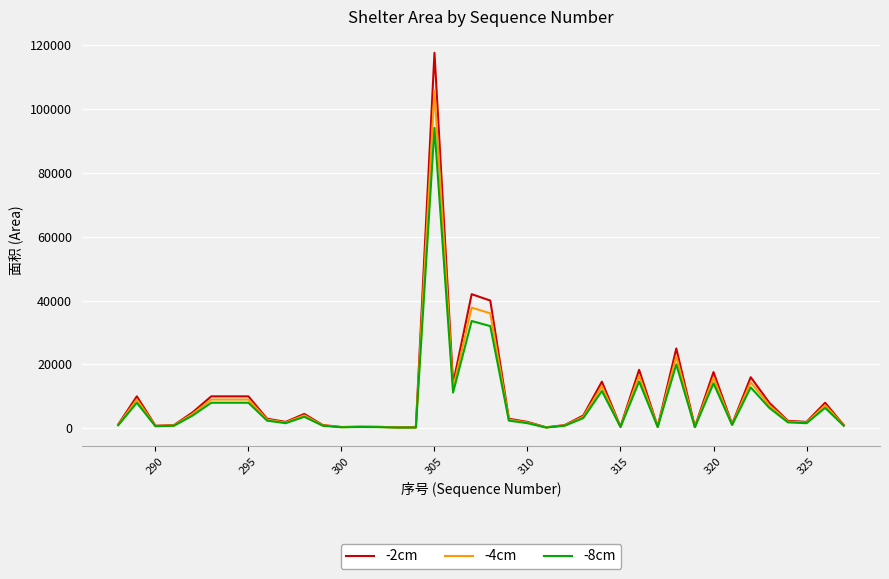

How many lines are shown in the chart?

3